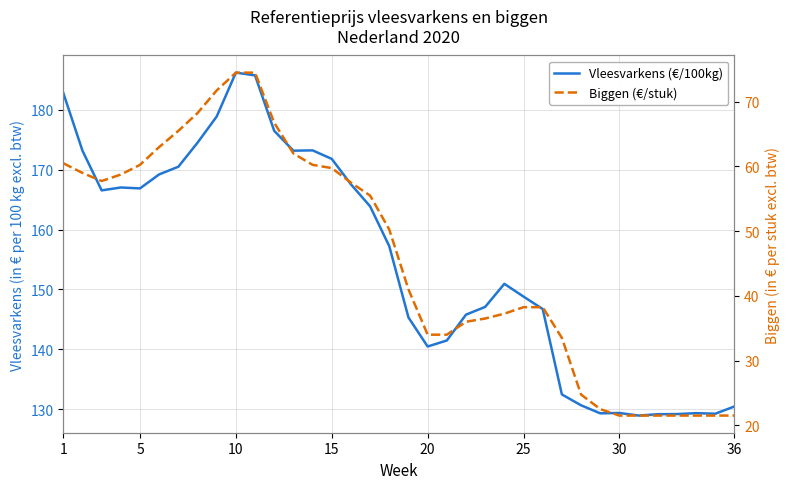

How many data points in Biggen (€/stuk) are above 50?

18